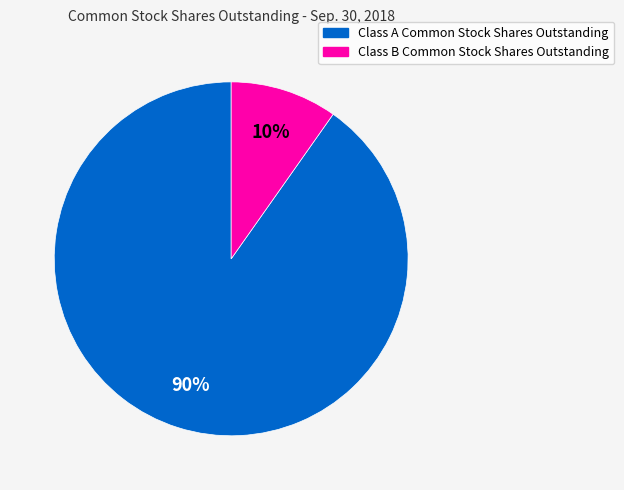

Count the number of slices in the pie.

2